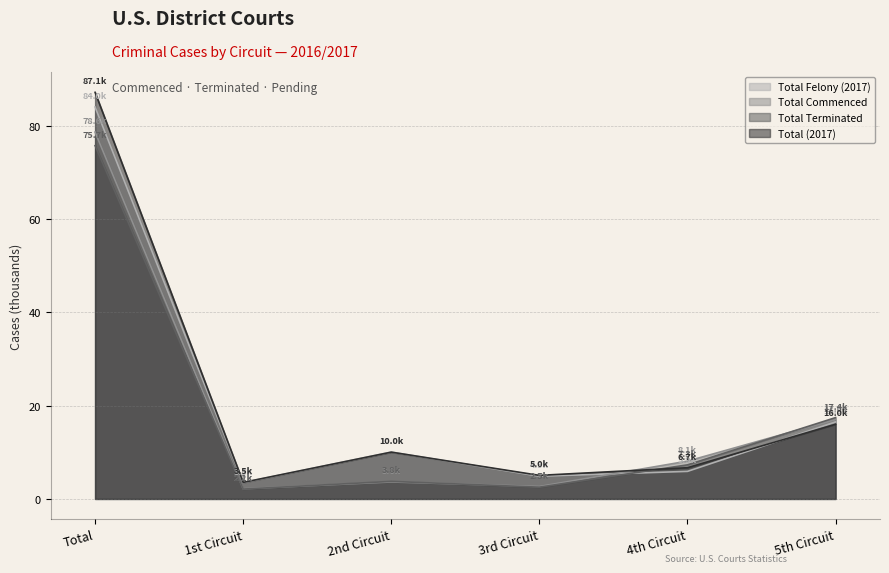

True or false: Total Felony (2017) has a value of 6.5 at 3rd Circuit.

False